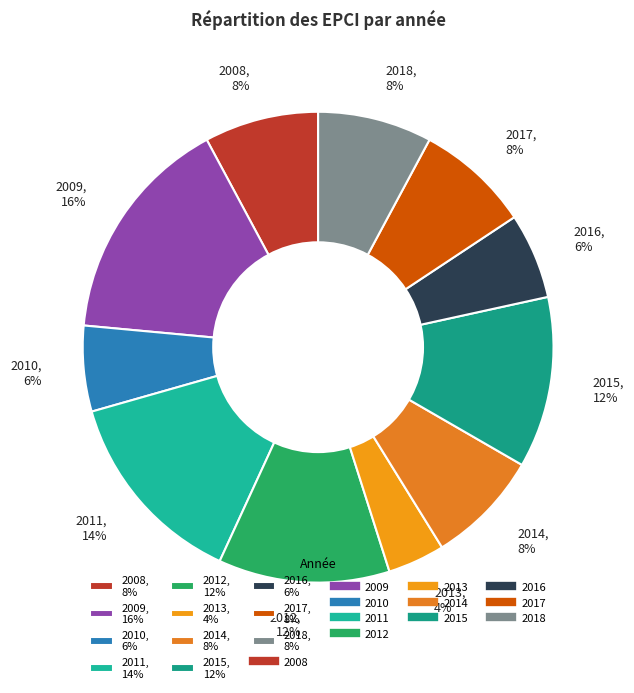

What is the largest slice in the pie chart?

2009